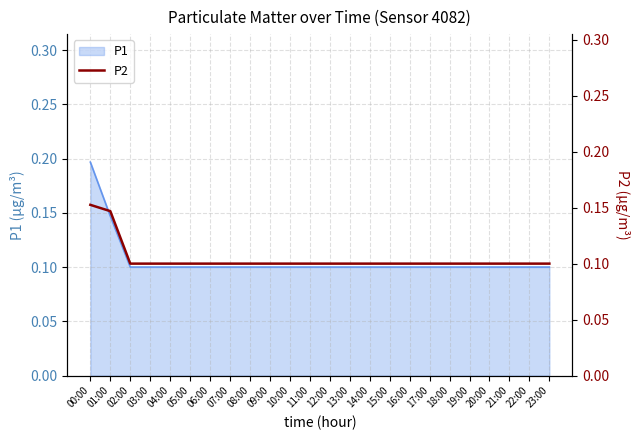

True or false: the data has more than 0 interior local peaks.

False